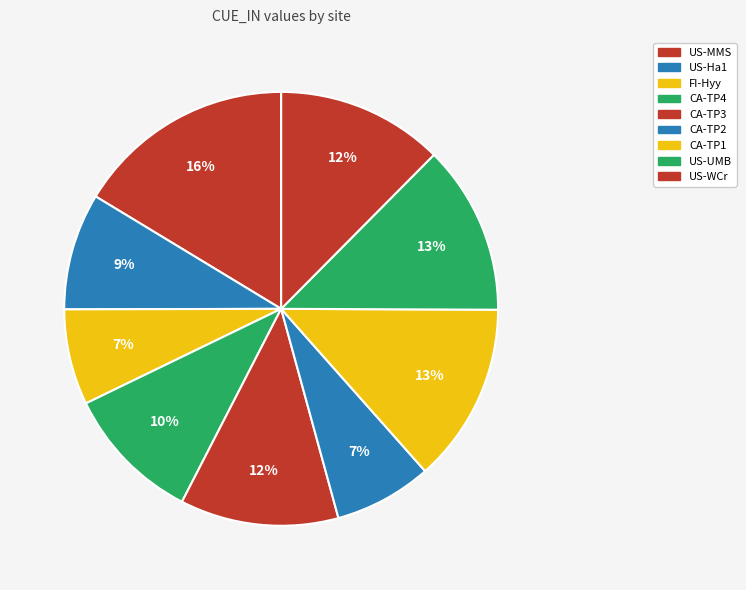

How many segments does this pie chart have?

9